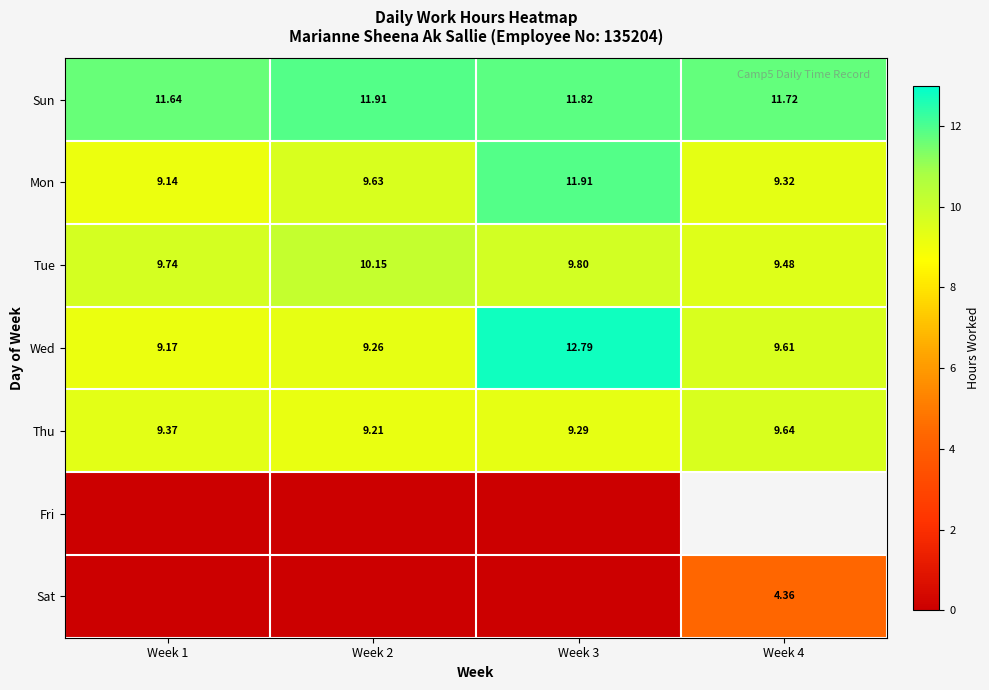

At which label is Thu closest to 9?

Week 2